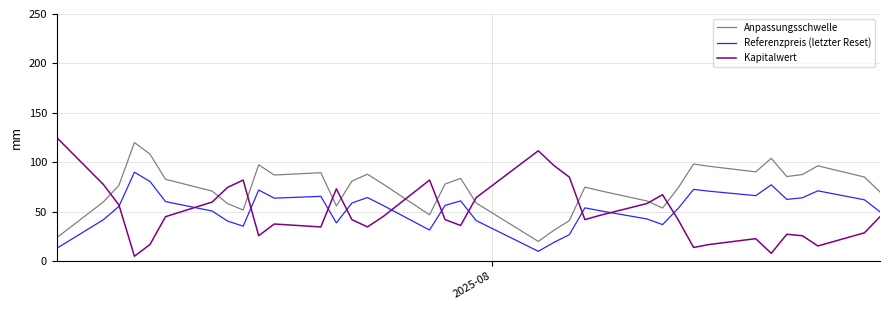

Which series has the largest range (max minus min)?

Kapitalwert